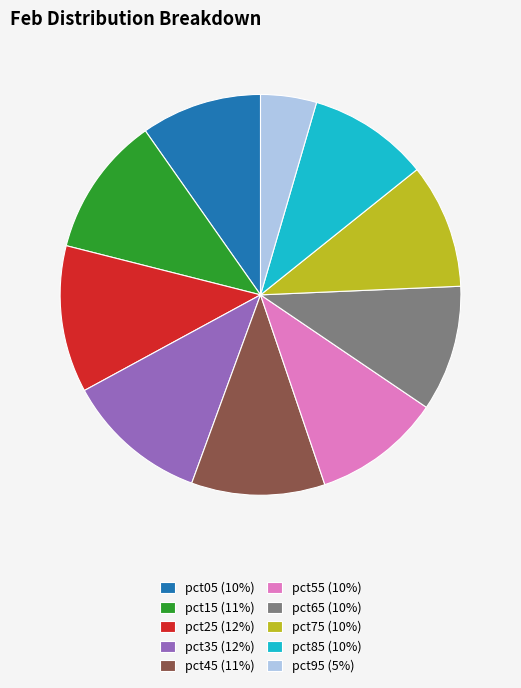

Combined, do pct85 (10%) and pct25 (12%) account for over 50%?

No